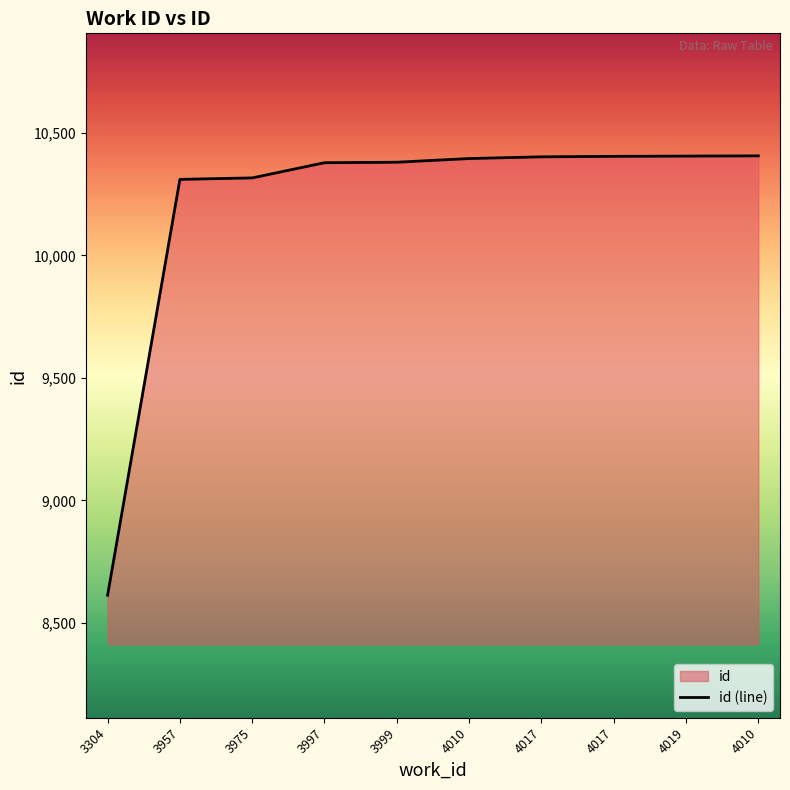

What is the label of the 10th point from the left?

4010